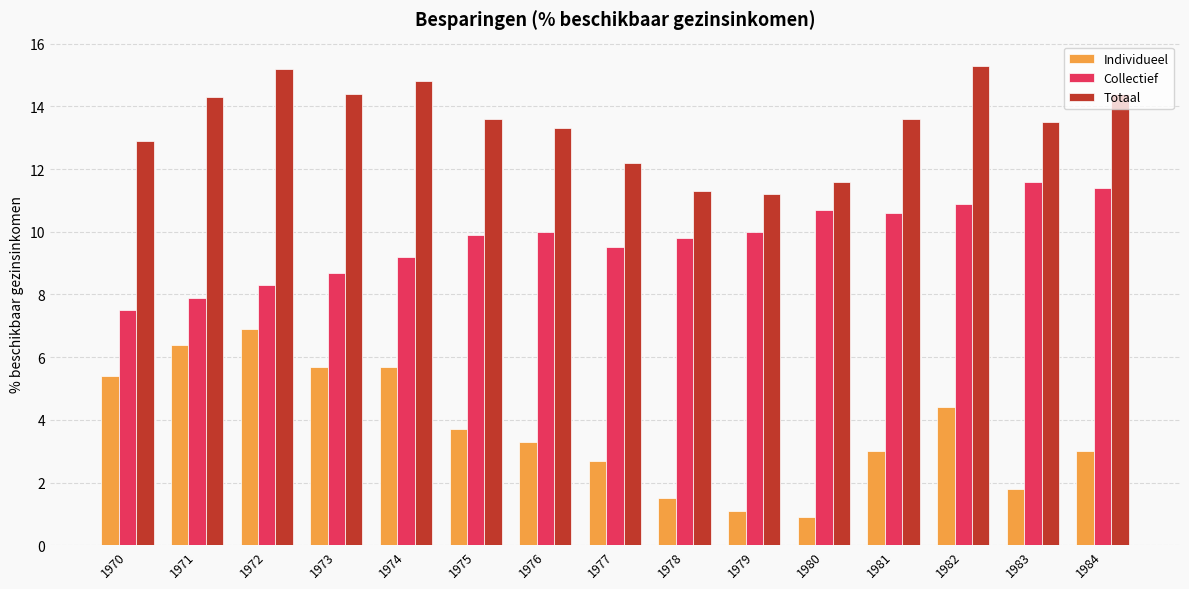

Which series changed the most between 1971 and 1980?

Individueel